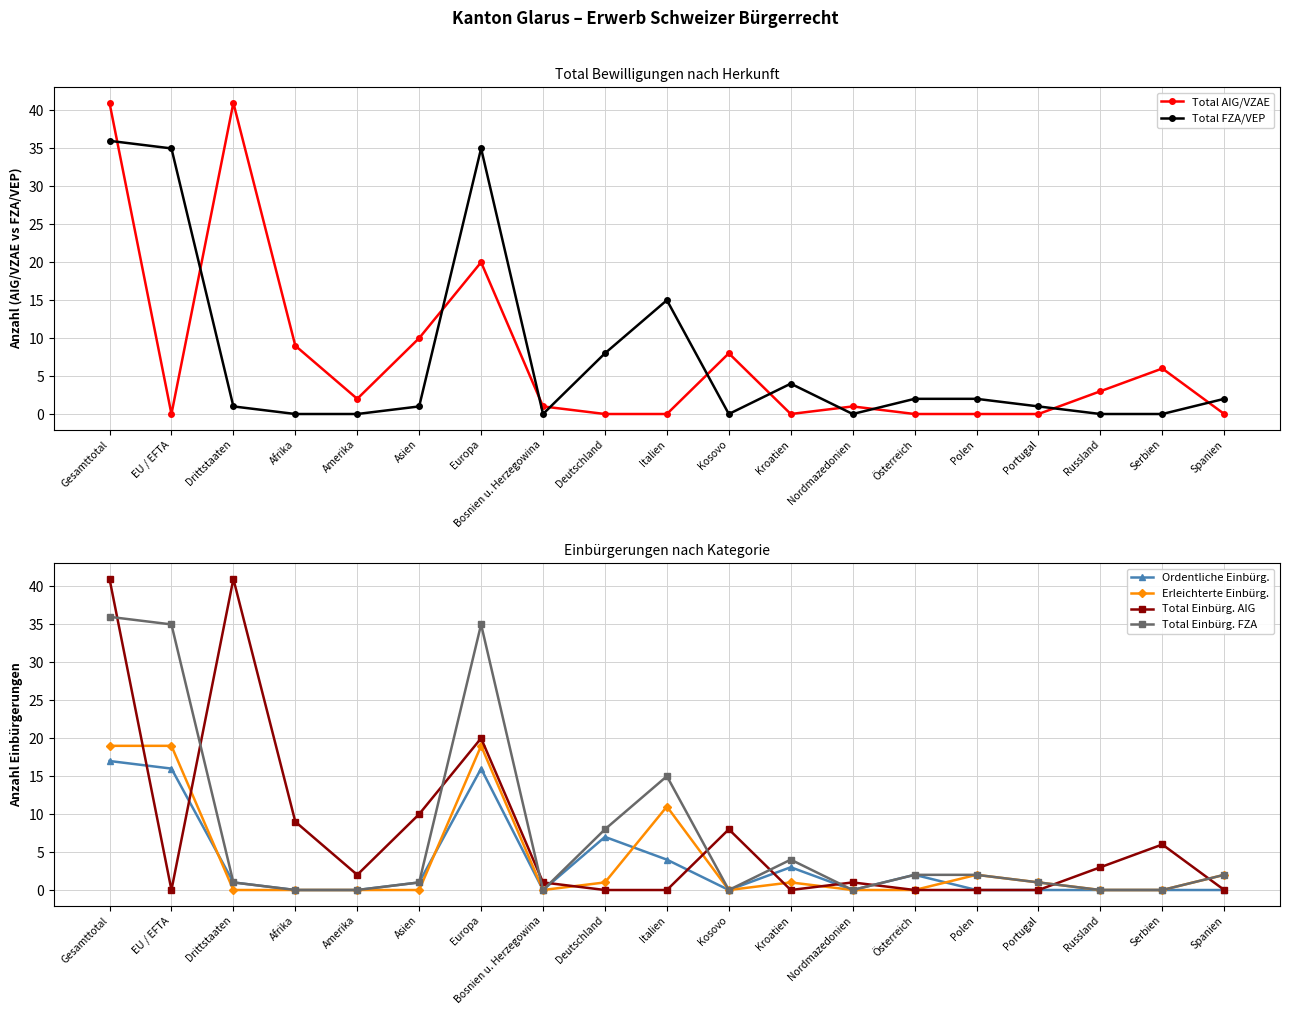

How many series are shown in this chart?

6